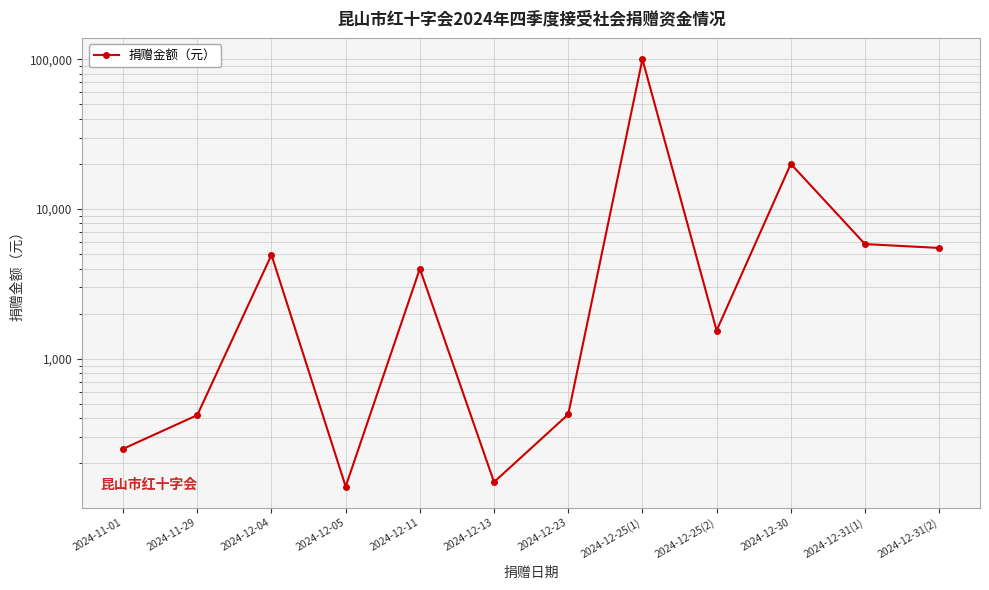

Which label corresponds to the largest value in the chart?

2024-12-25(1)